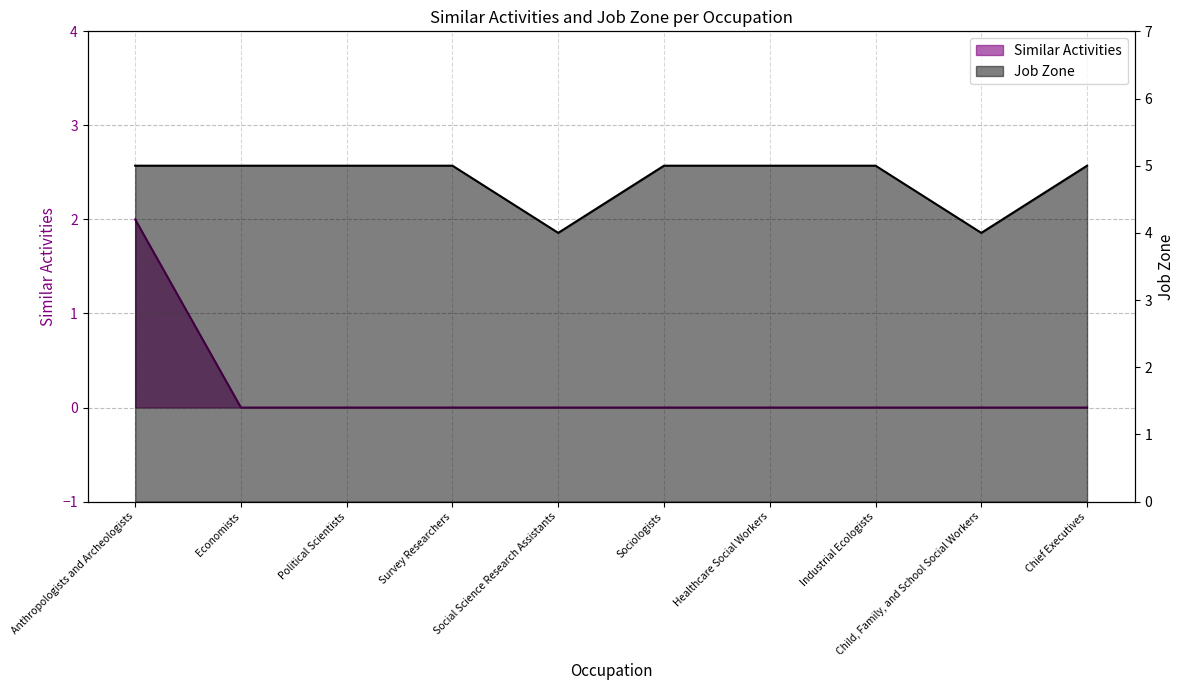

Reading left to right, list all the values displayed in this chart.

Similar Activities: 2	0	0	0	0	0	0	0	0	0
Job Zone: 5	5	5	5	4	5	5	5	4	5